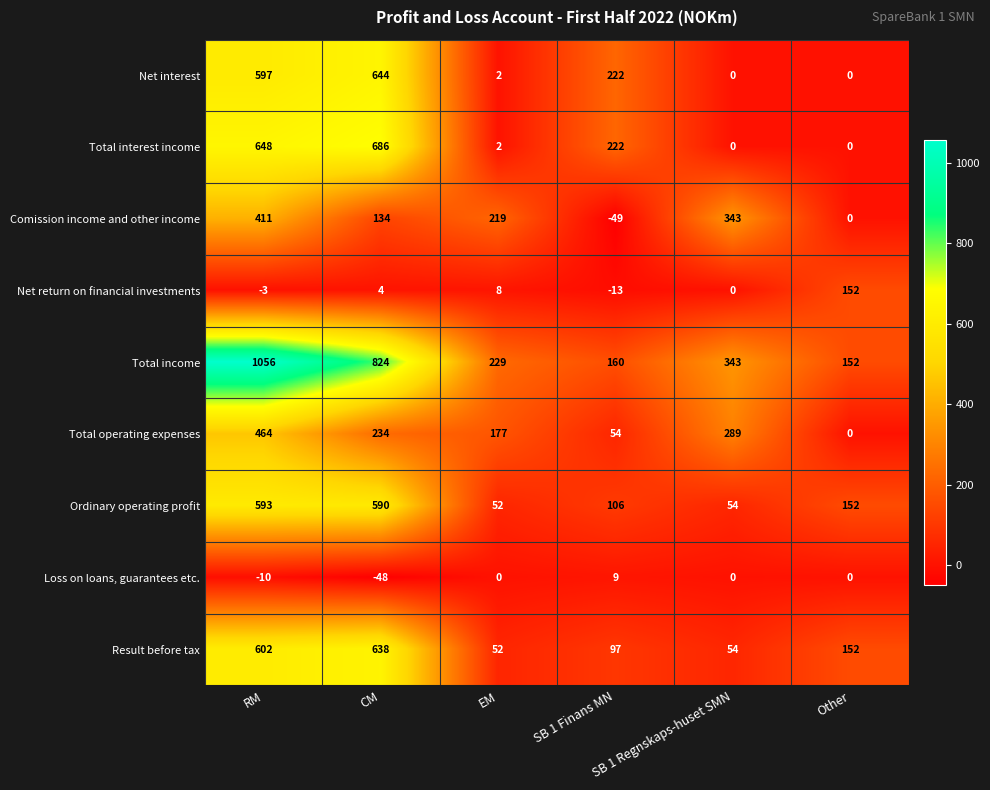

Rank the series by their maximum value, from lowest to highest.

Loss on loans, guarantees etc., Net return on financial investments, Comission income and other income, Total operating expenses, Ordinary operating profit, Result before tax, Net interest, Total interest income, Total income